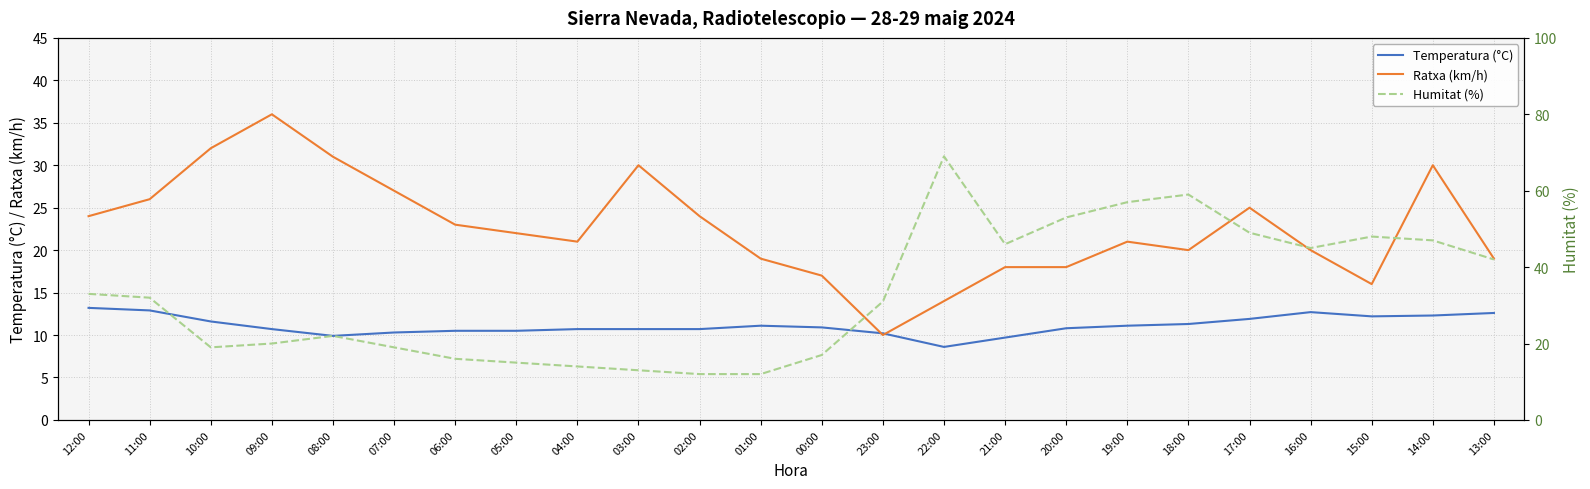

Rank the series by their average value, from lowest to highest.

Temperatura (°C), Ratxa (km/h), Humitat (%)